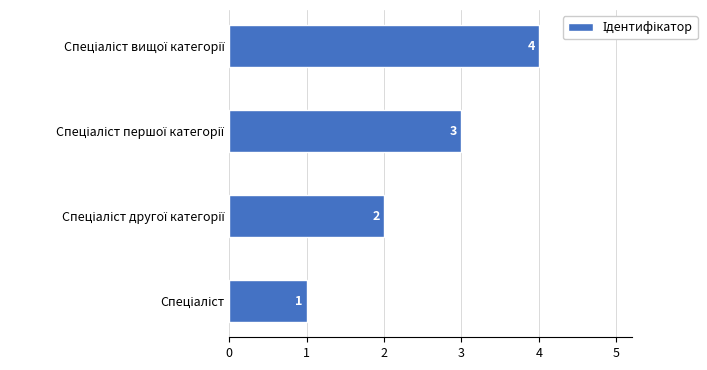

What is the maximum value shown in the chart?

4